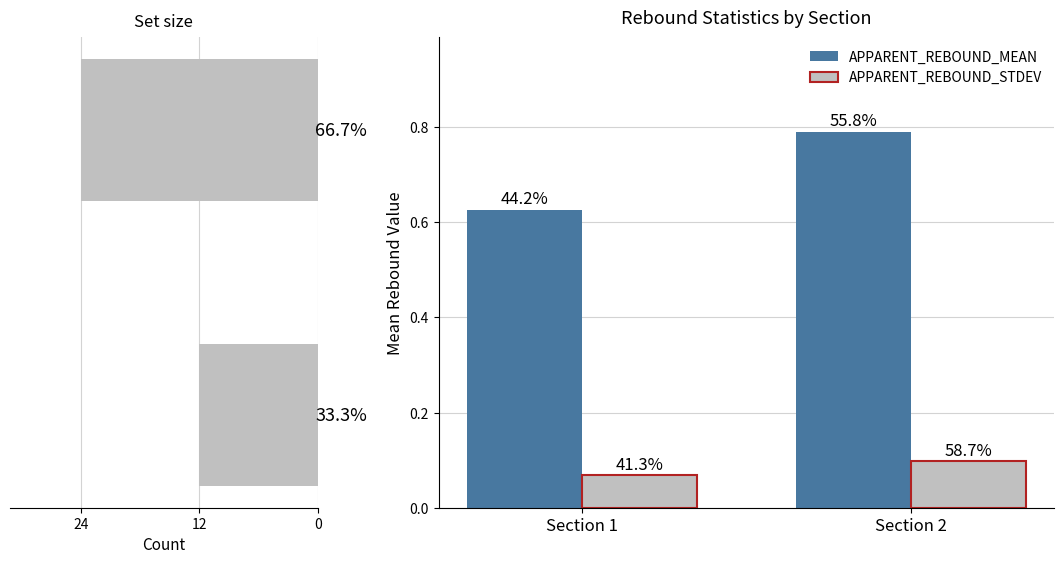

Are the bars grouped side by side (vs. stacked)?

Yes